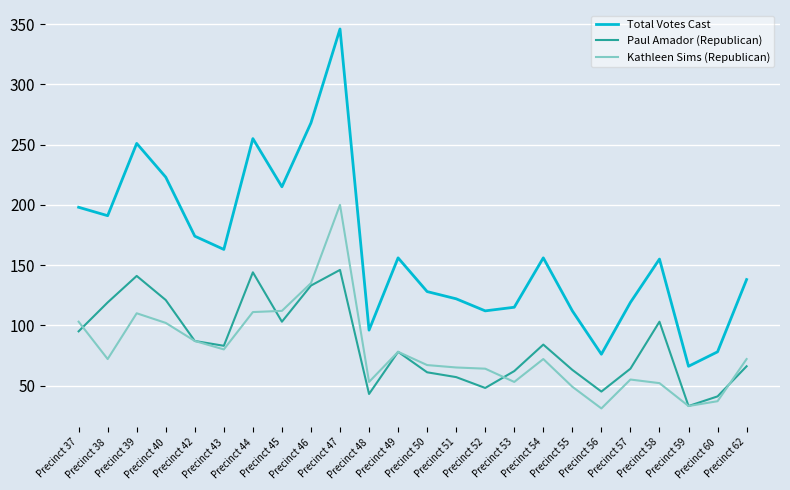

Which series has the largest range (max minus min)?

Total Votes Cast